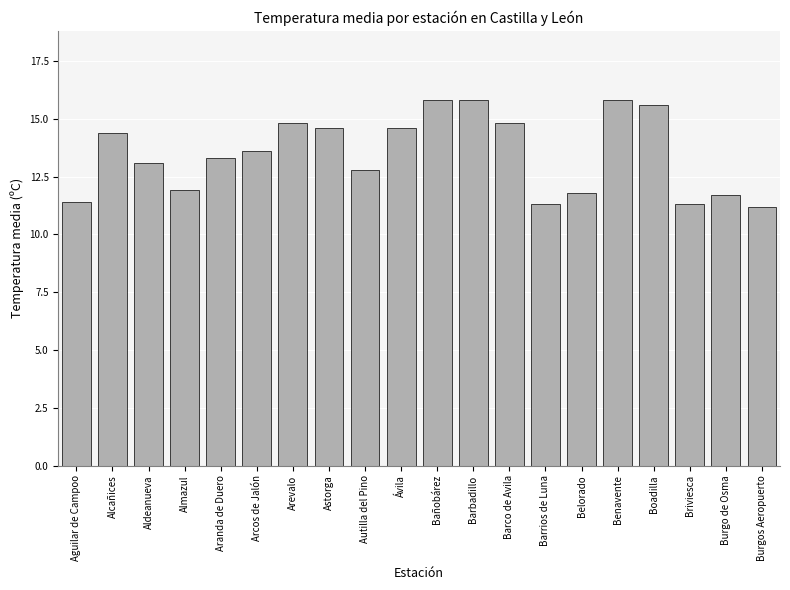

Reading right to left, list all the values displayed in this chart.

11.2	11.7	11.3	15.6	15.8	11.8	11.3	14.8	15.8	15.8	14.6	12.8	14.6	14.8	13.6	13.3	11.9	13.1	14.4	11.4